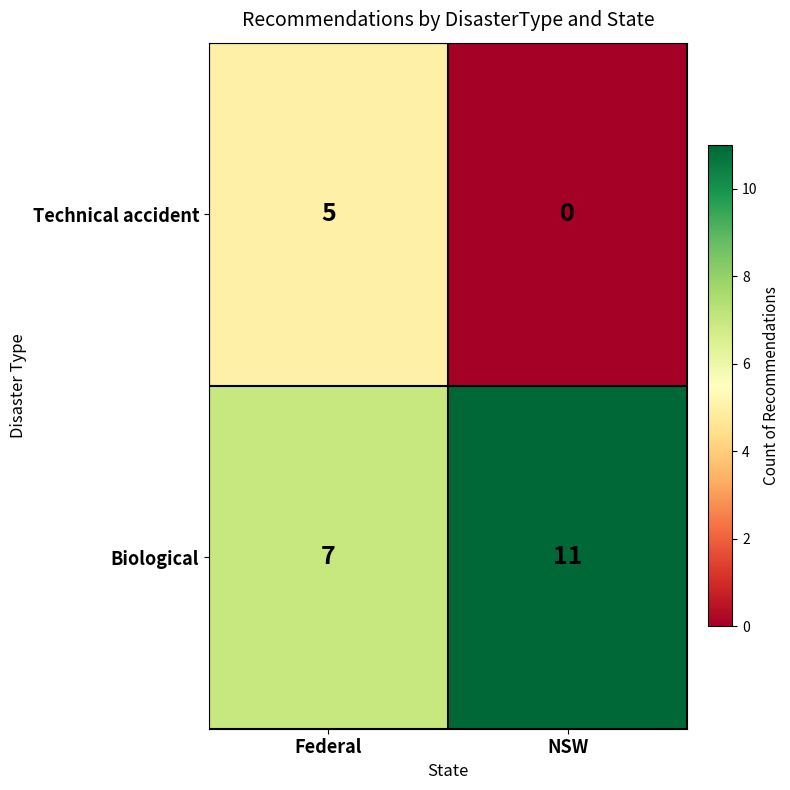

True or false: Technical accident has a value of 3 at NSW.

False